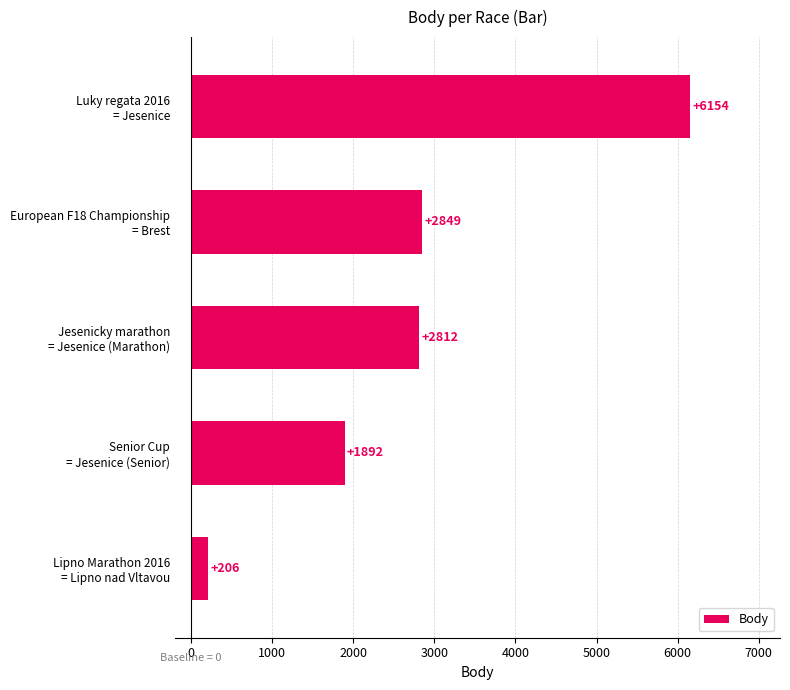

What is the greatest value displayed?

6154